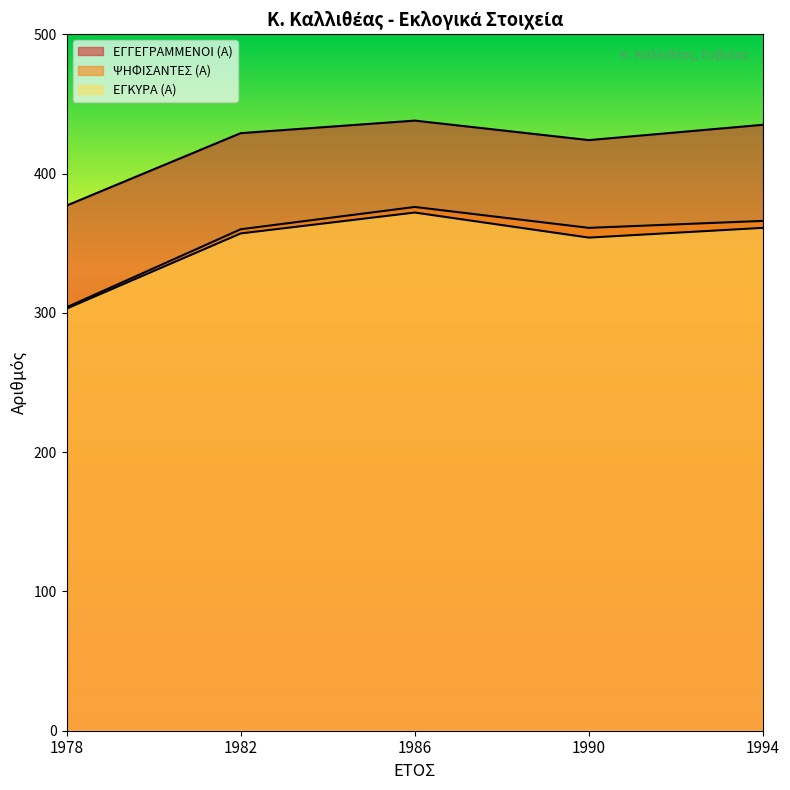

What is the value of the ΕΓΚΥΡΑ (Α) point at the 3rd from the left?

372